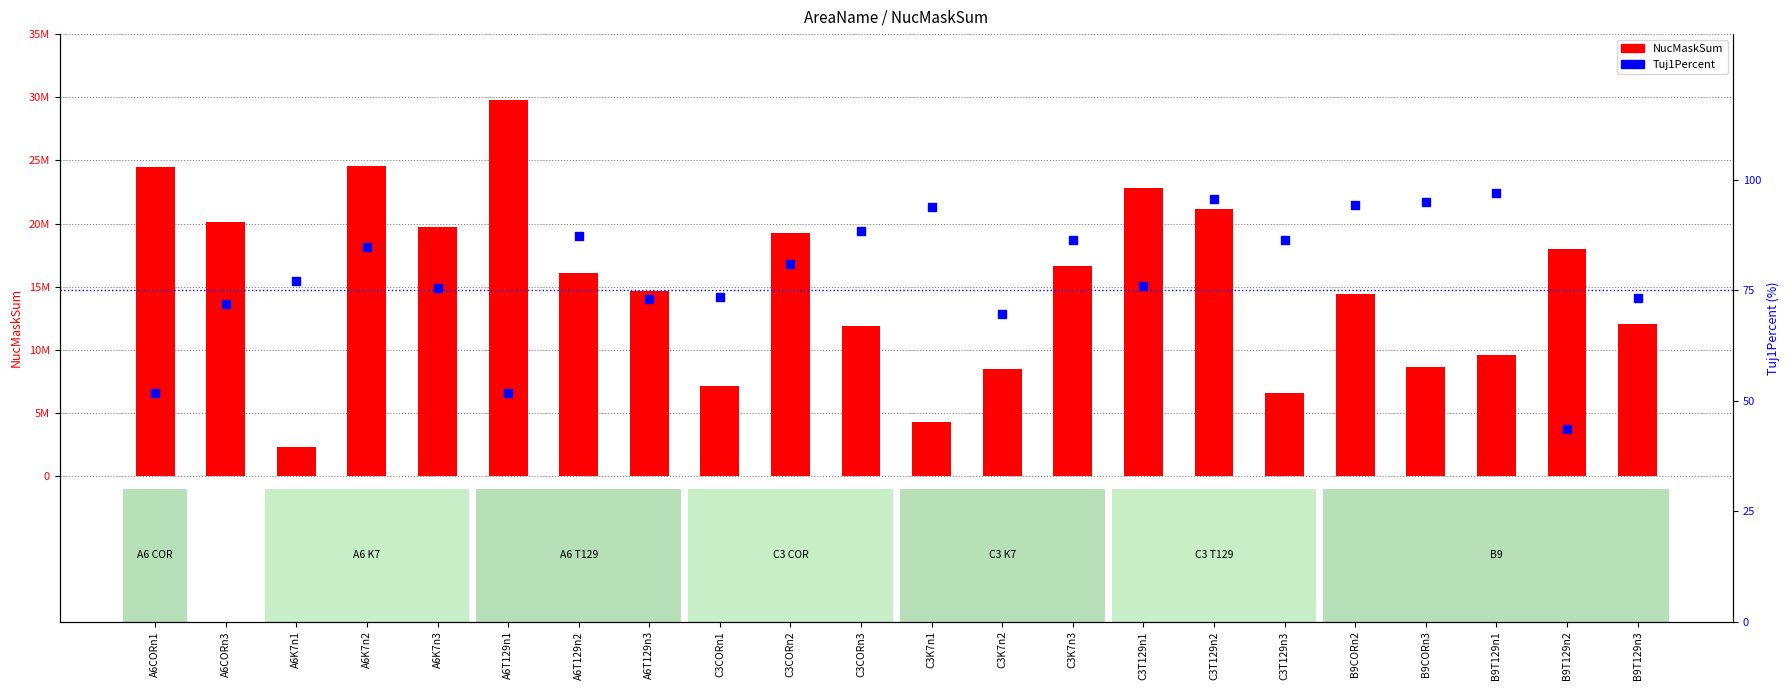

Which series has the largest Y range (max minus min)?

NucMaskSum